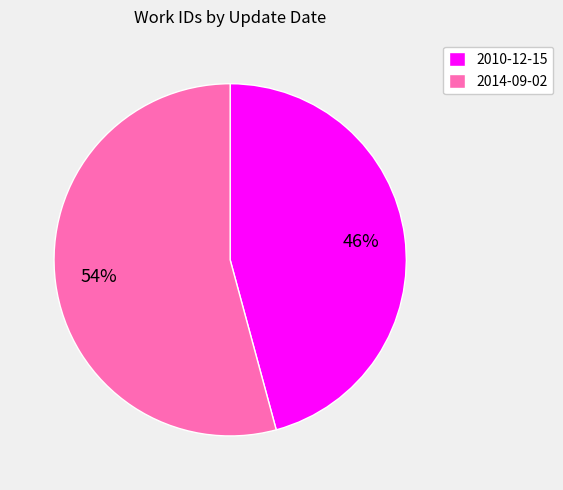

Count the number of slices in the pie.

2